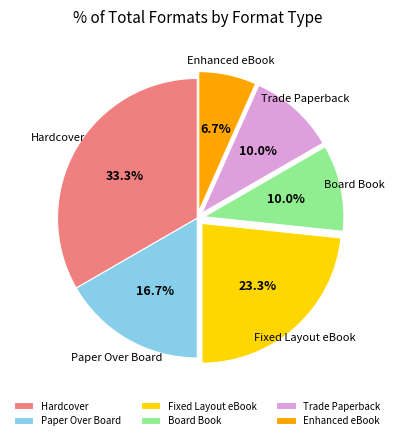

How much of the chart is everything except Board Book?

90.0%